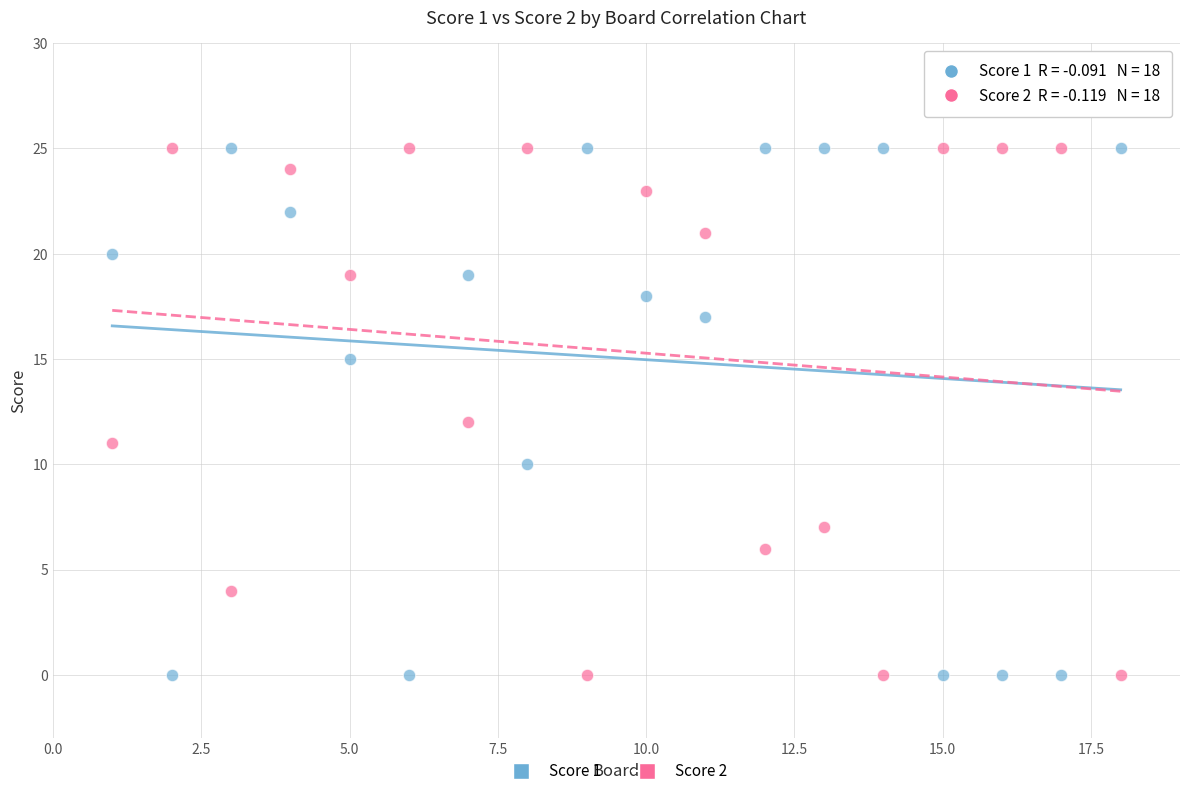

What are all the series names shown in the legend?

Score 1, Score 2